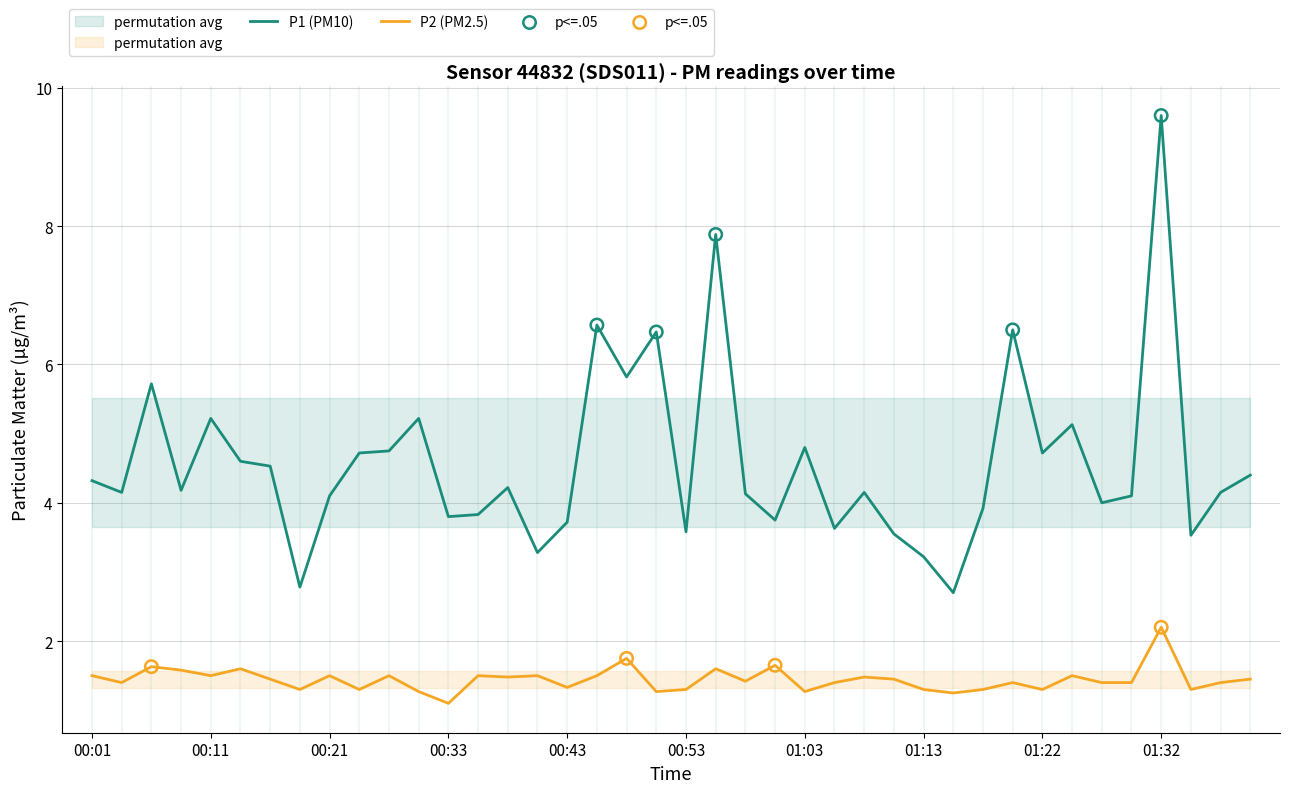

What are all the series names shown in the legend?

P1, P2